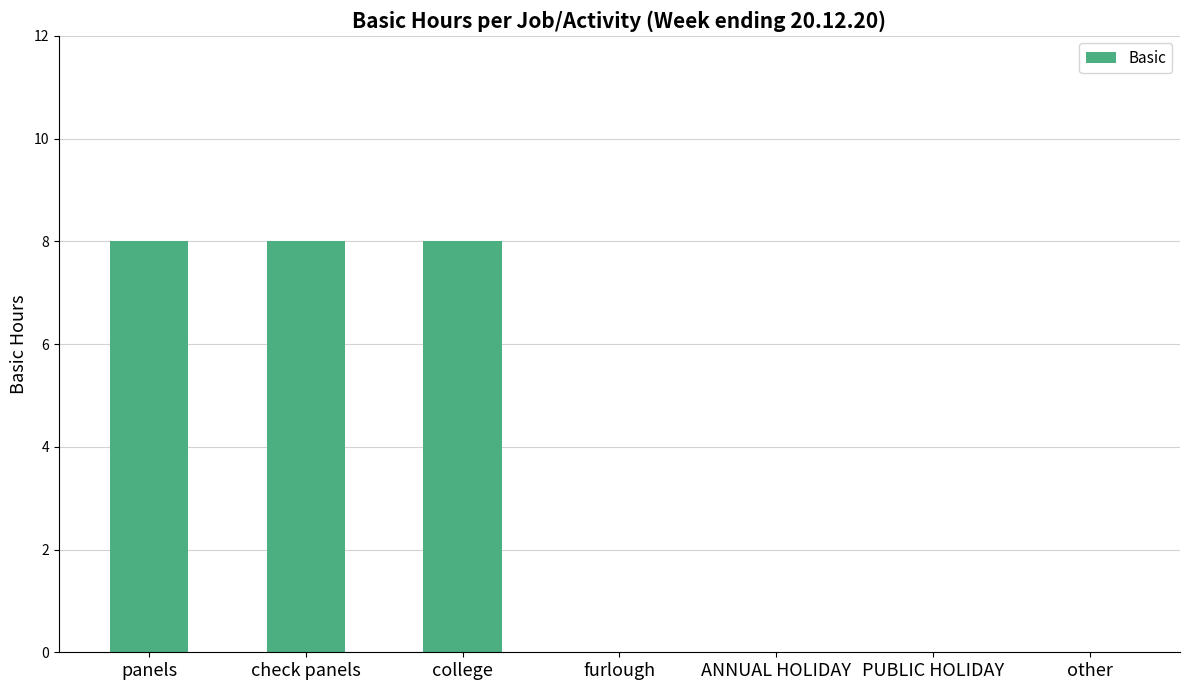

What is the change in value from college to furlough?

-8